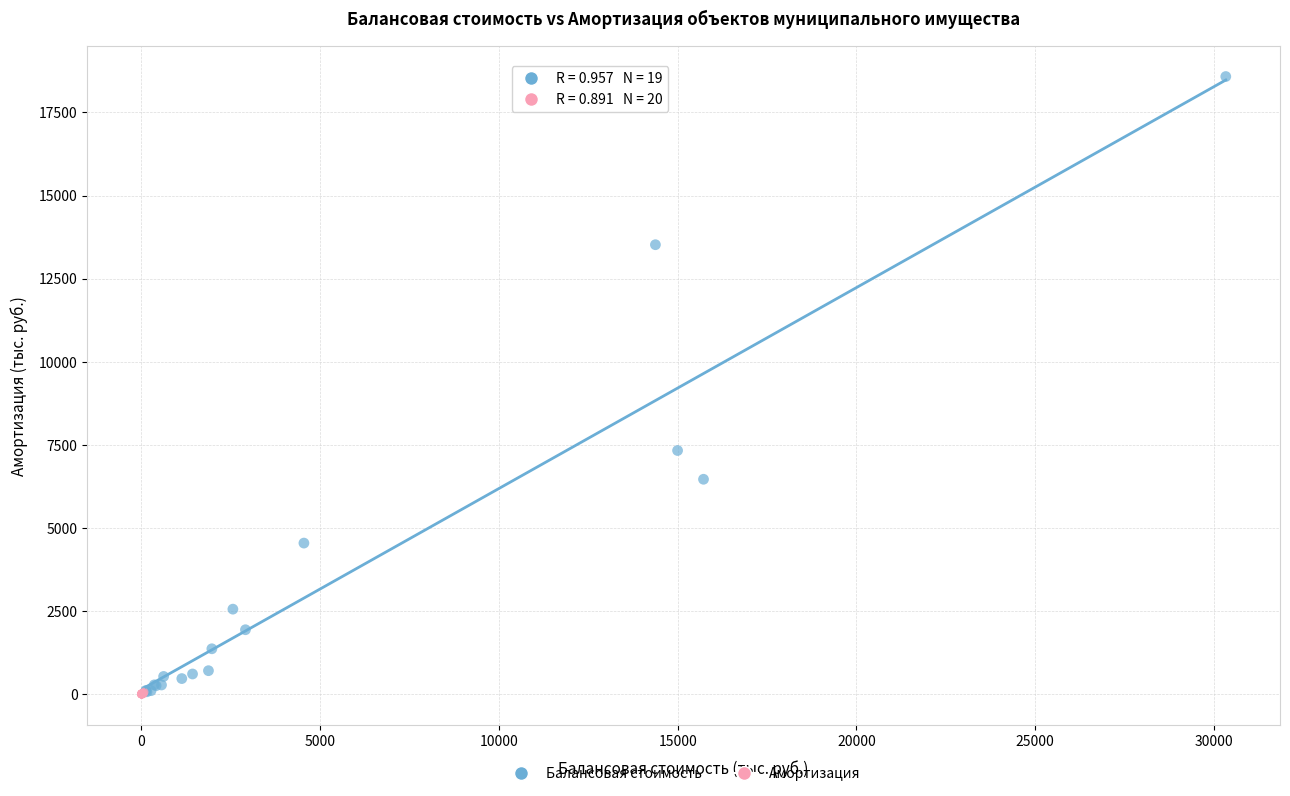

Which series has the largest Y range (max minus min)?

Балансовая стоимость